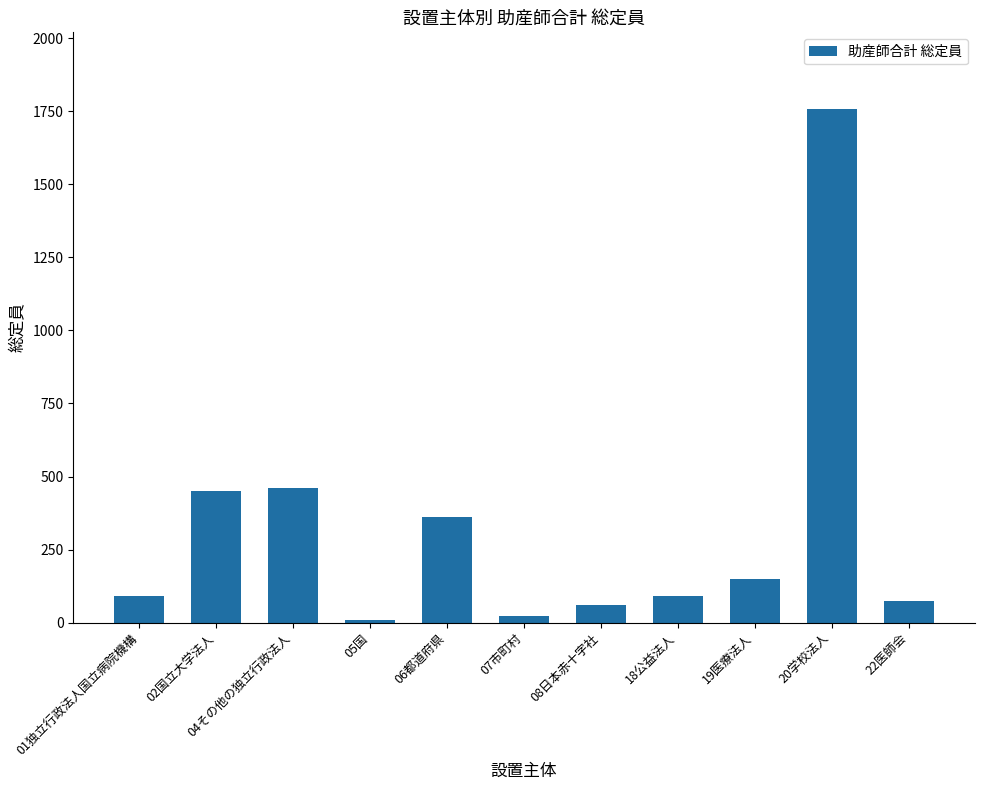

True or false: the data shows 738 at 02国立大学法人.

False